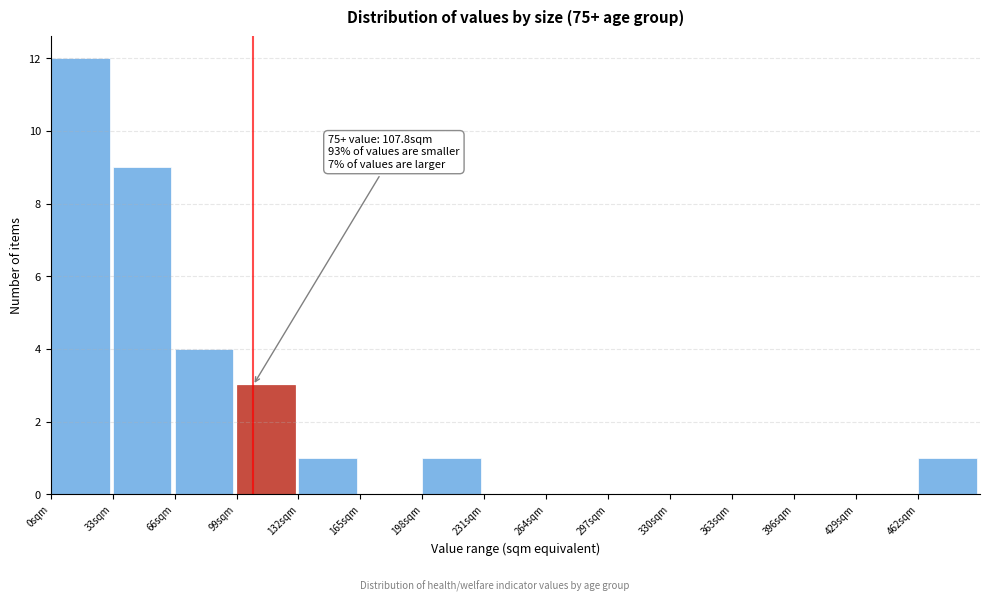

Over which range of the x-axis is the bar tallest?

0 to 33